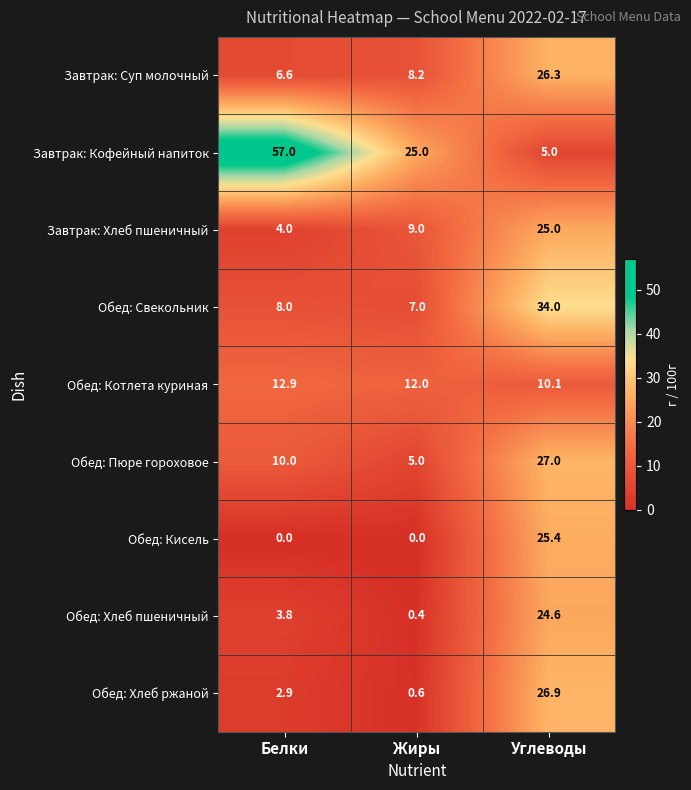

What is the difference between the maximum and minimum values in the Обед: Котлета куриная series?

2.8